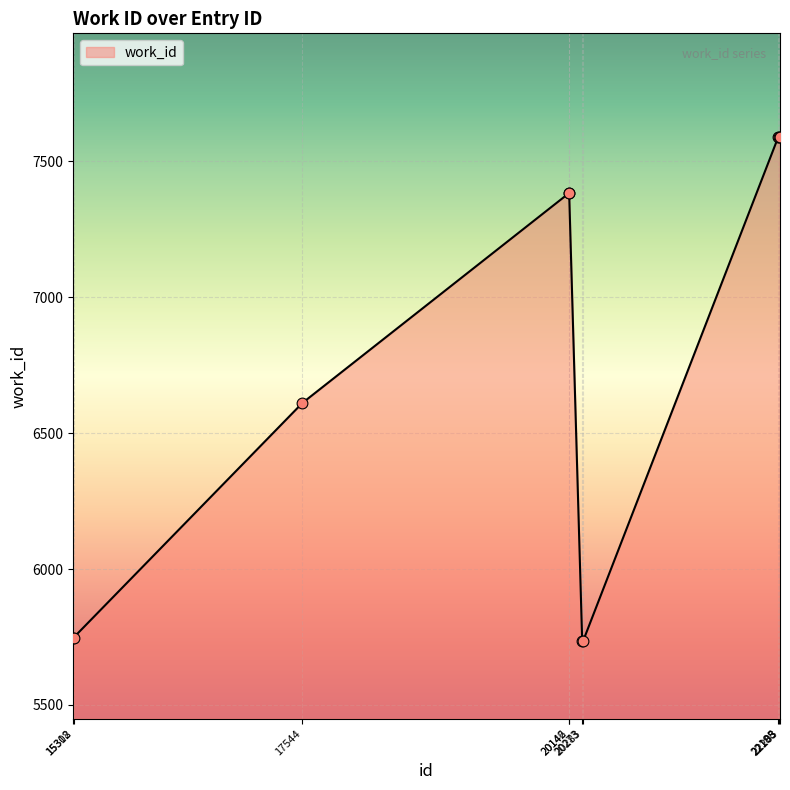

What is the difference between the maximum and minimum values?

1855